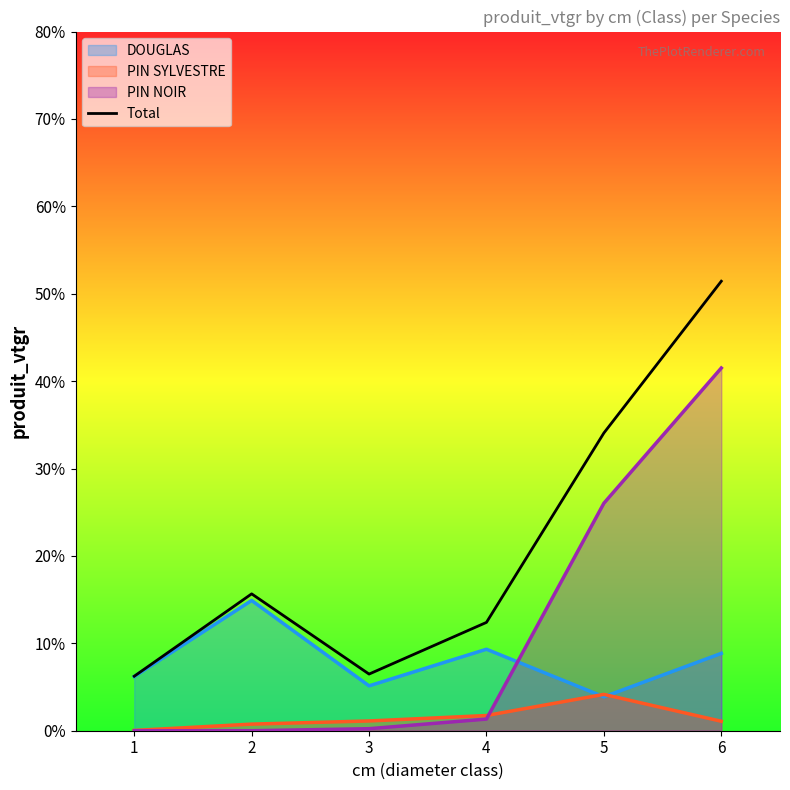

Does the chart have visible grid lines?

No